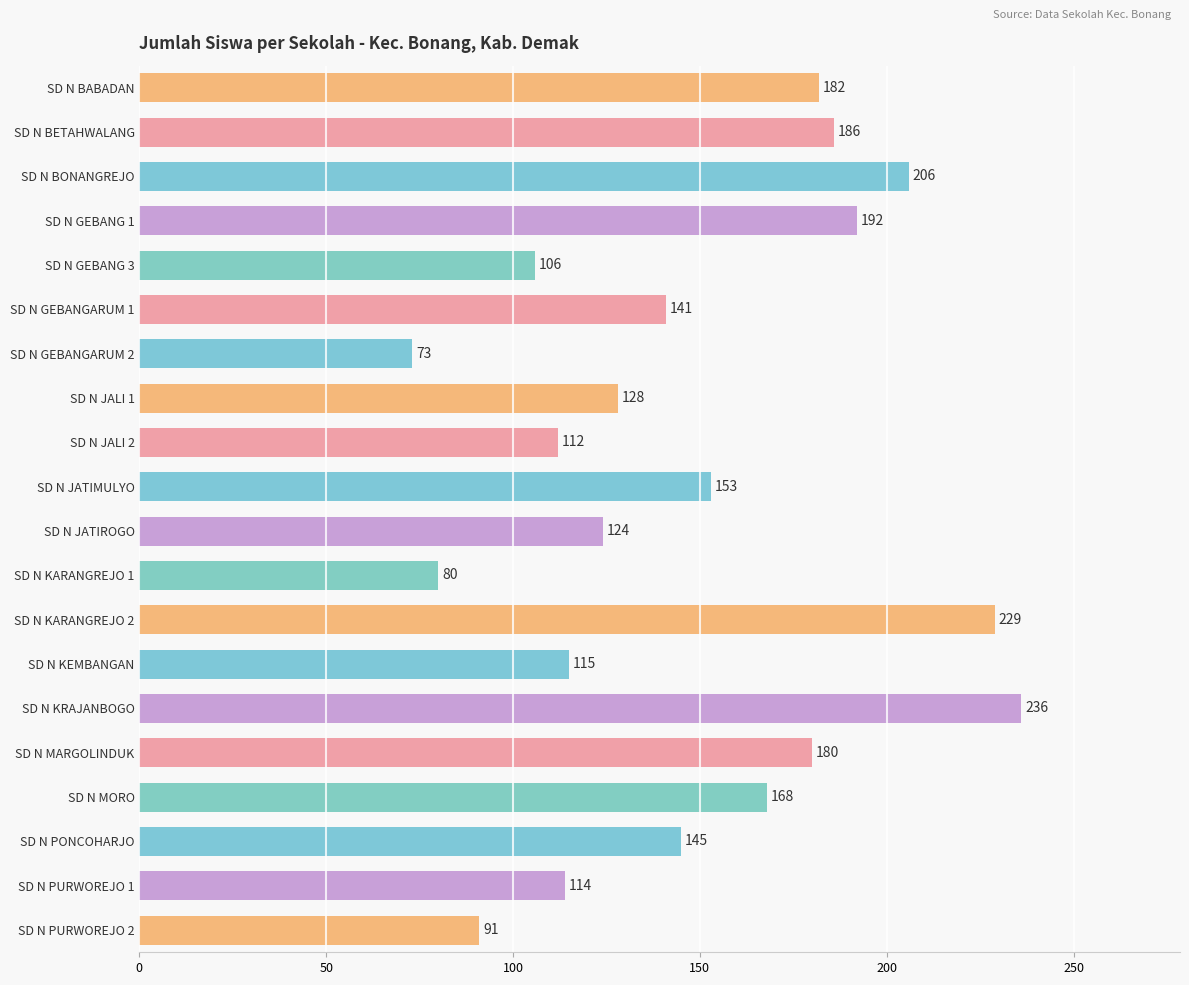

Reading top to bottom, transcribe all the data shown in this chart.

182	186	206	192	106	141	73	128	112	153	124	80	229	115	236	180	168	145	114	91